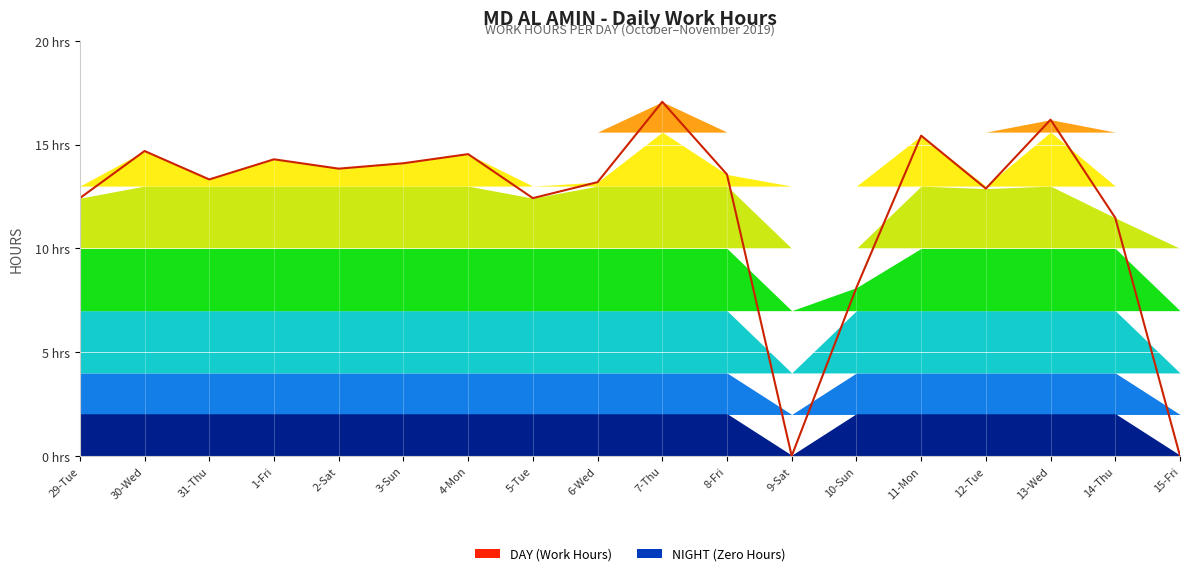

Is it true that the value at 31-Thu is 13.3?

True